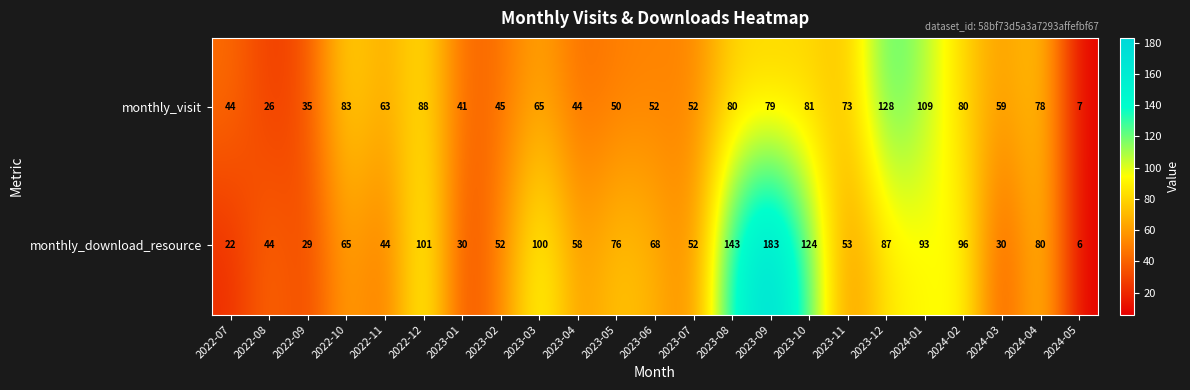

At which label does monthly_download_resource reach its minimum?

2024-05